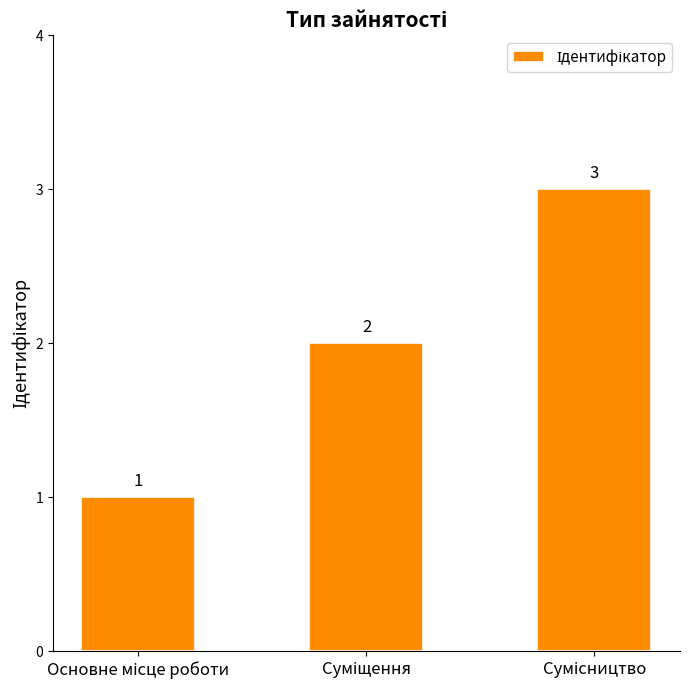

Reading left to right, extract all data points from this chart.

1	2	3